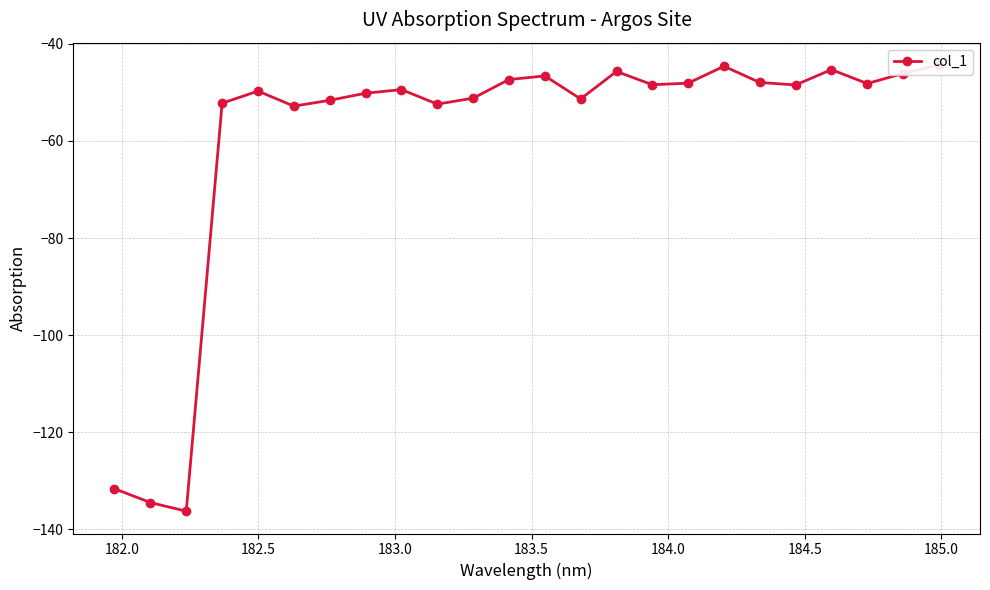

What is the greatest value displayed?

-44.4